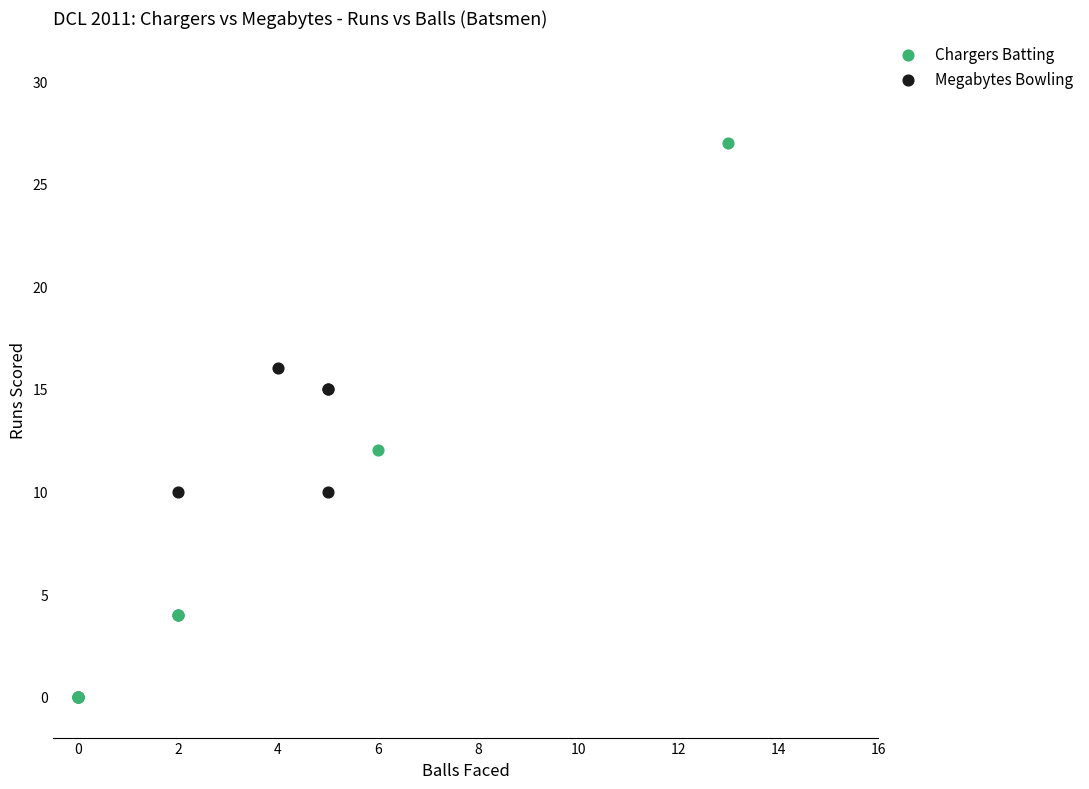

Which series reaches the maximum Y coordinate?

Chargers Batting